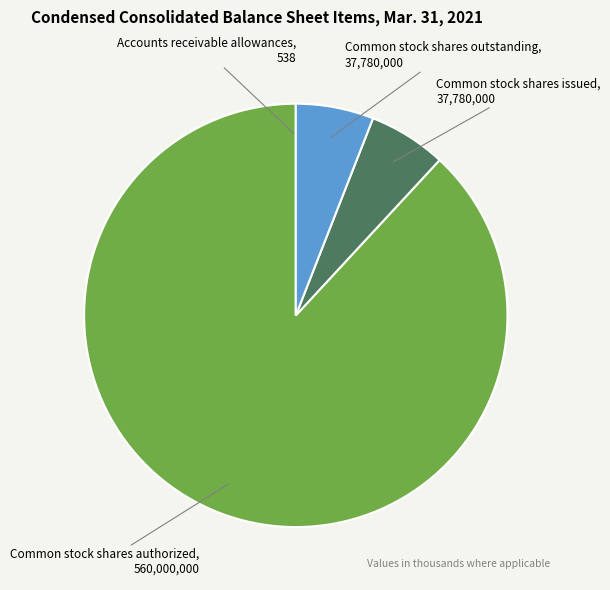

Is there a majority slice in this chart?

Yes